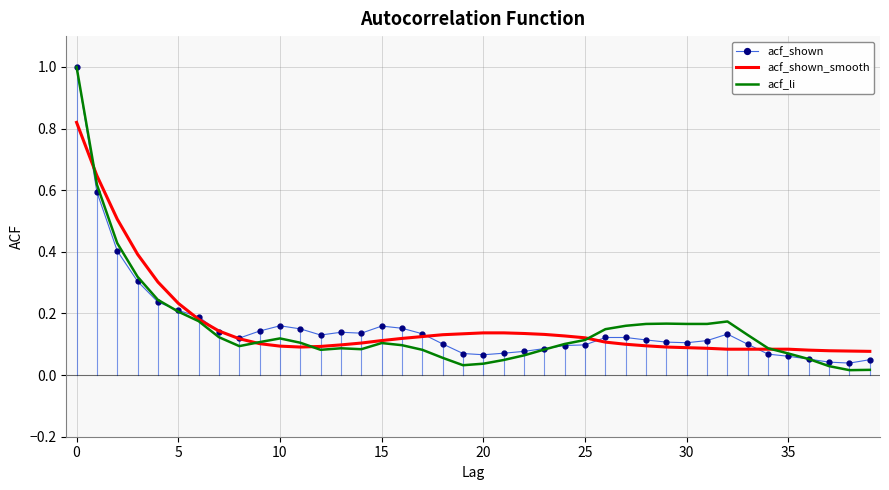

What is the maximum value shown in the chart?

1.0